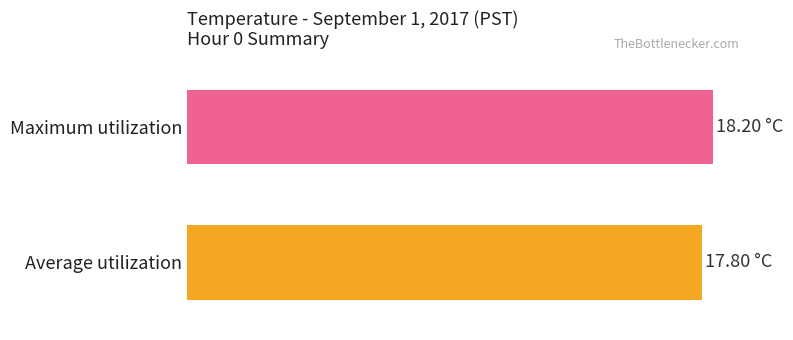

Does the chart contain stacked bars?

No